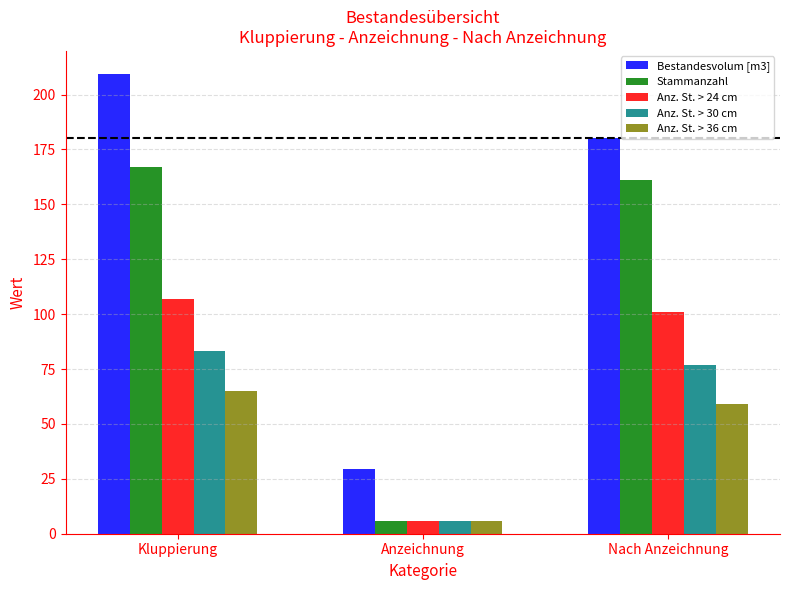

What are all the series names shown in the legend?

Bestandesvolum [m3], Stammanzahl, Anz. St. > 24 cm, Anz. St. > 30 cm, Anz. St. > 36 cm